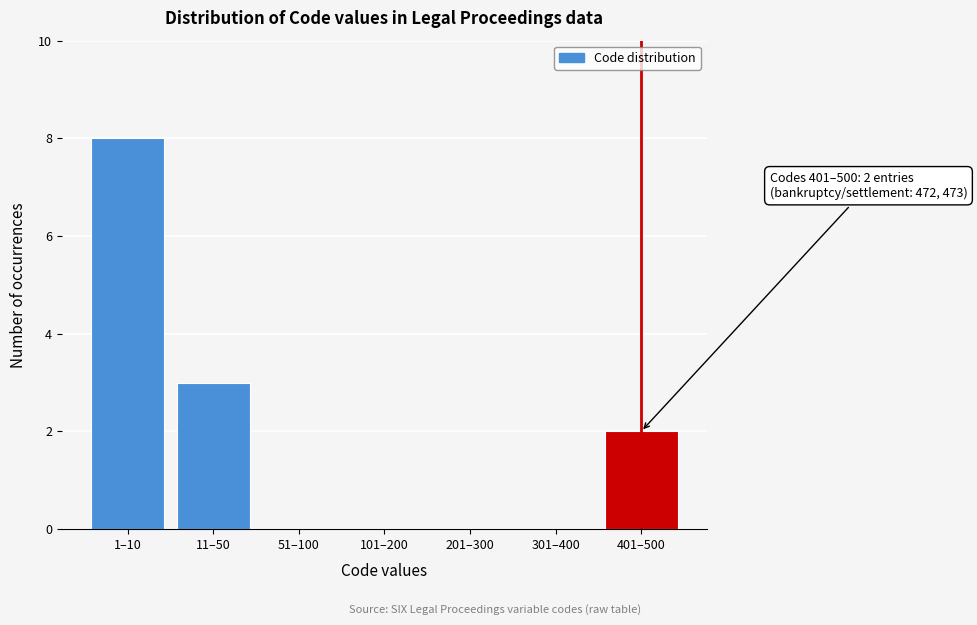

Reading left to right, what are all the values shown in this chart?

1–10=8	11–50=3	51–100=0	101–200=0	201–300=0	301–400=0	401–500=2